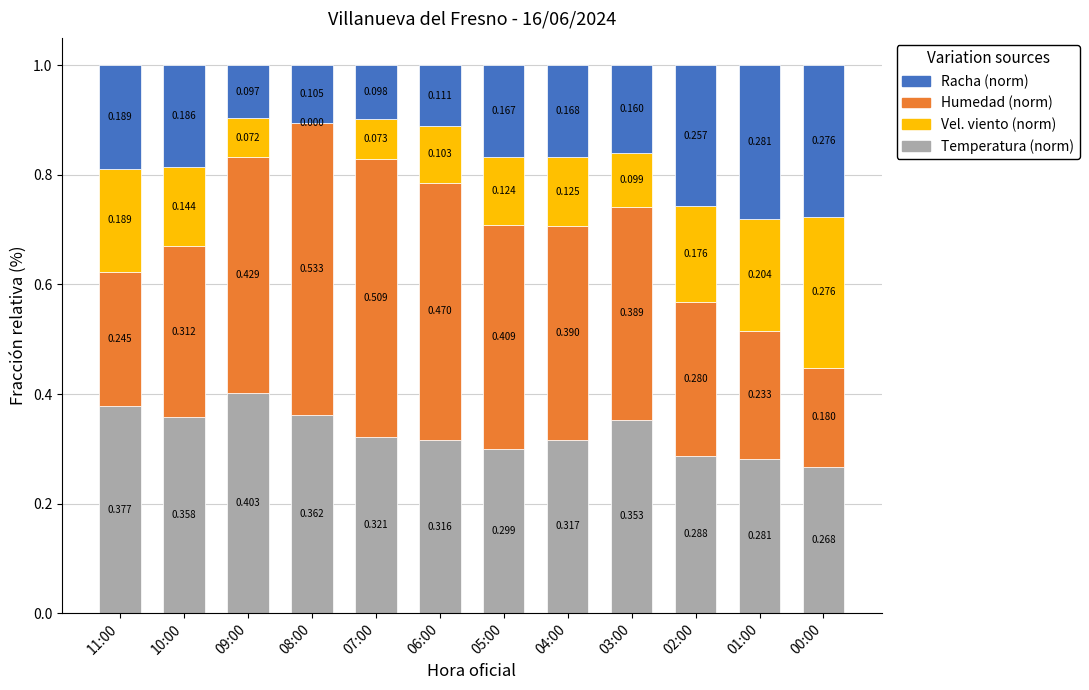

At which label is Racha (norm) closest to 0?

09:00